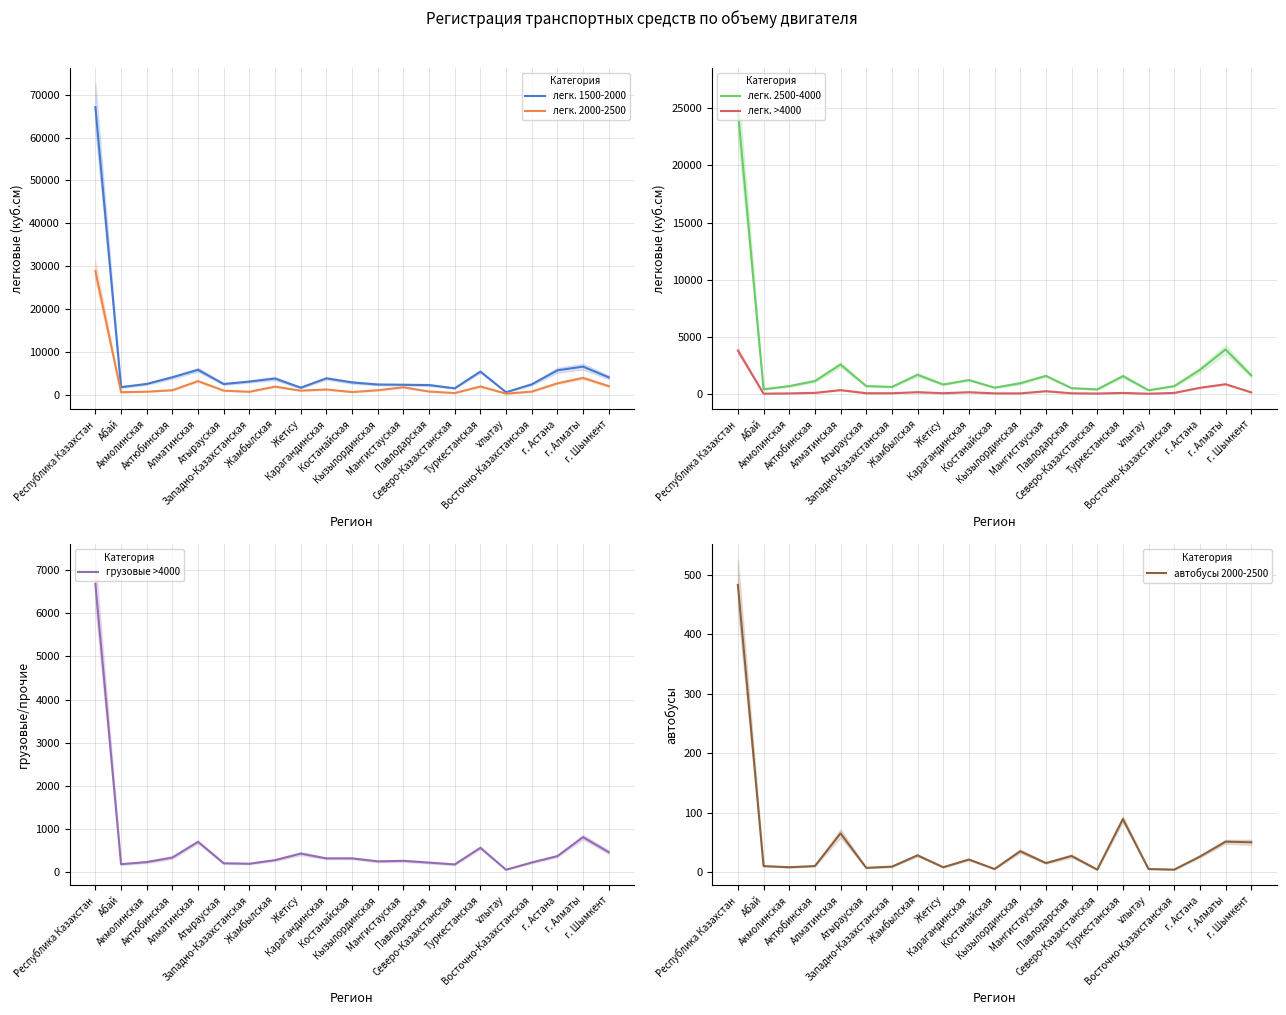

True or false: автобусы 2000-2500 and легк. 2500-4000 cross at least once.

False